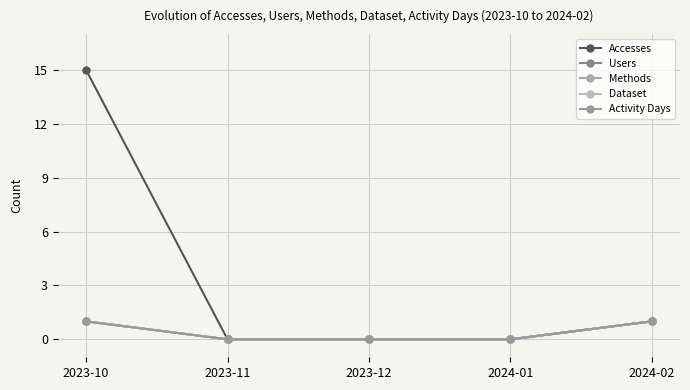

True or false: Methods and Activity Days intersect in this chart.

False